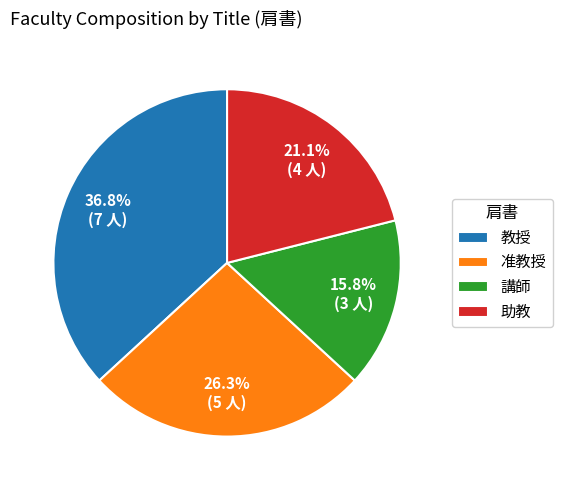

Do 教授 and 講師 together represent more than half of the pie?

Yes